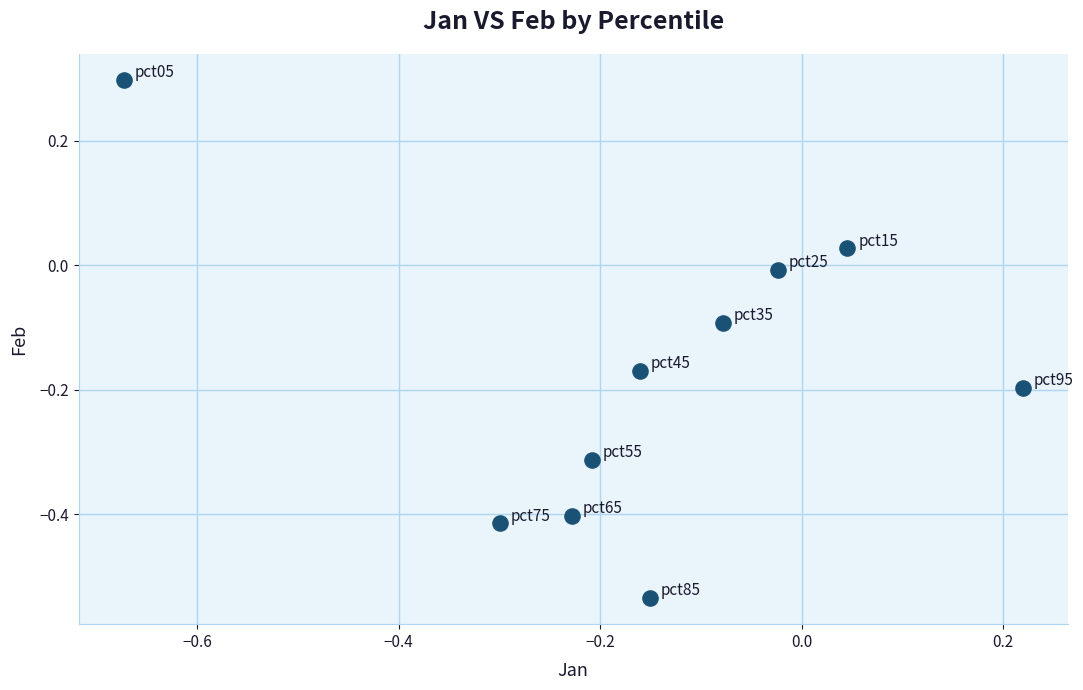

What is the range of Y values (max minus min)?

0.8